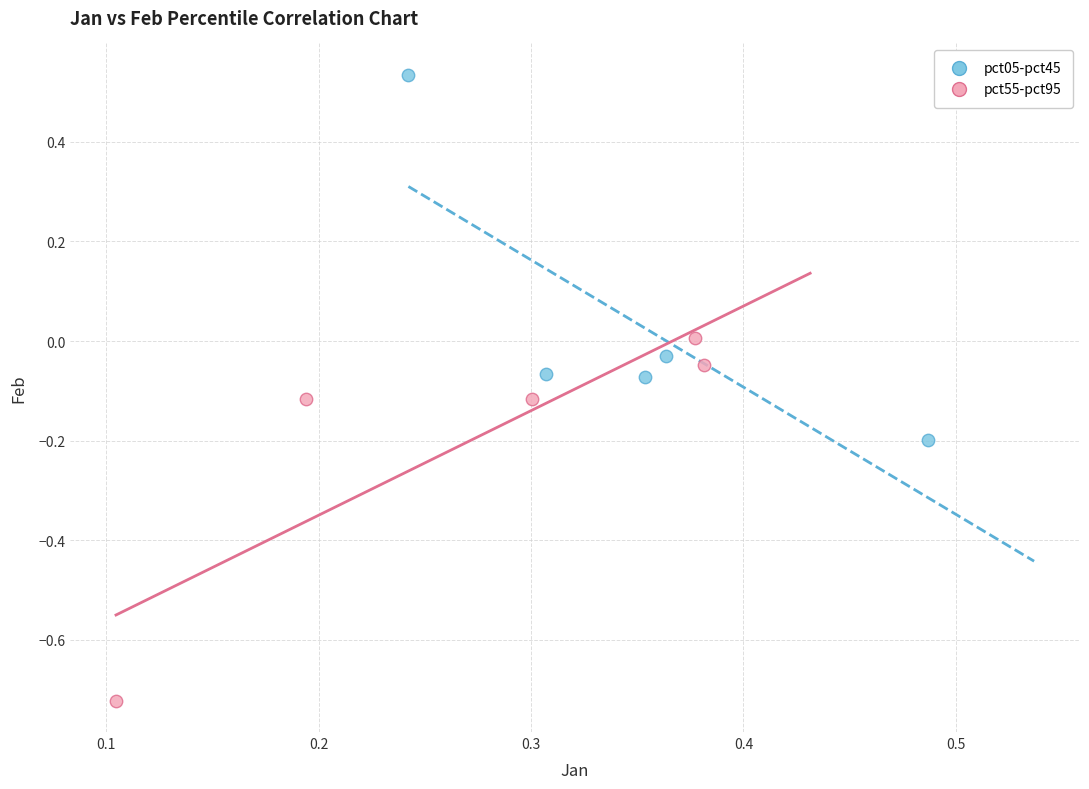

Which series reaches the maximum Y coordinate?

pct05-pct45